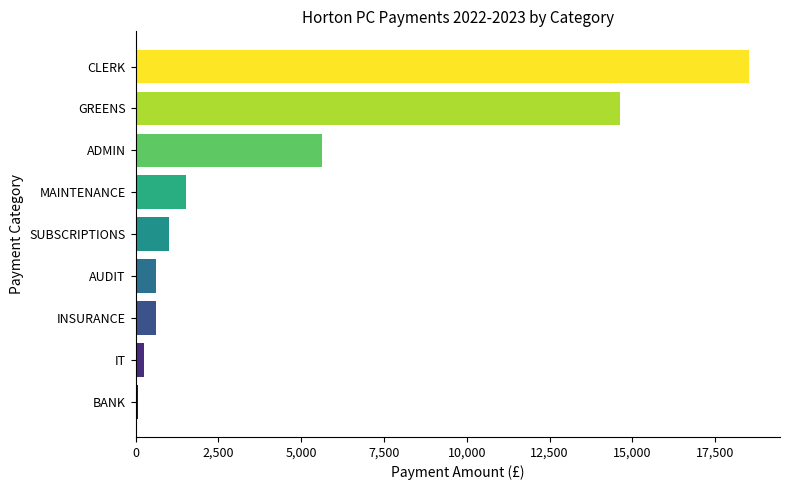

How many data points are less than 999?

4